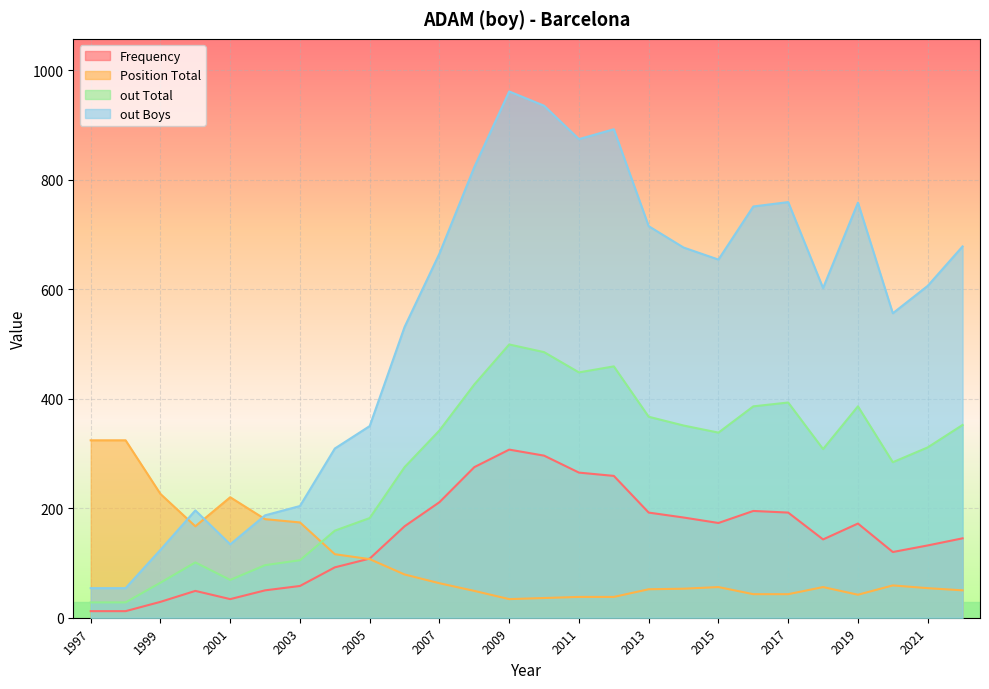

What is the maximum value shown in the chart?

961